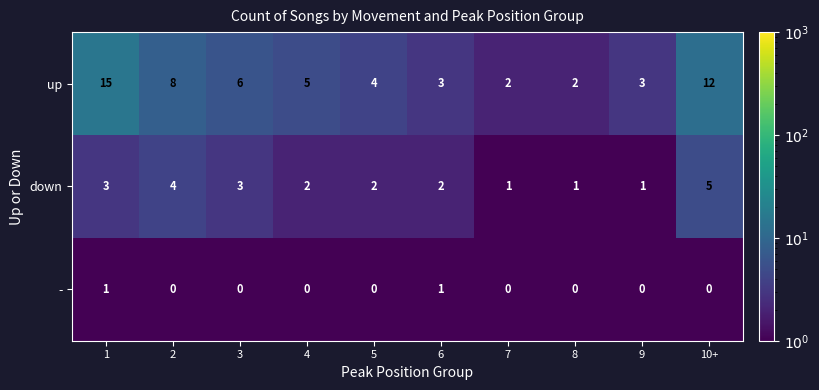

Reading left to right, what are all the values shown in this chart?

up: 1=15	2=8	3=6	4=5	5=4	6=3	7=2	8=2	9=3	10+=12
down: 1=3	2=4	3=3	4=2	5=2	6=2	7=1	8=1	9=1	10+=5
-: 1=1	2=0	3=0	4=0	5=0	6=1	7=0	8=0	9=0	10+=0